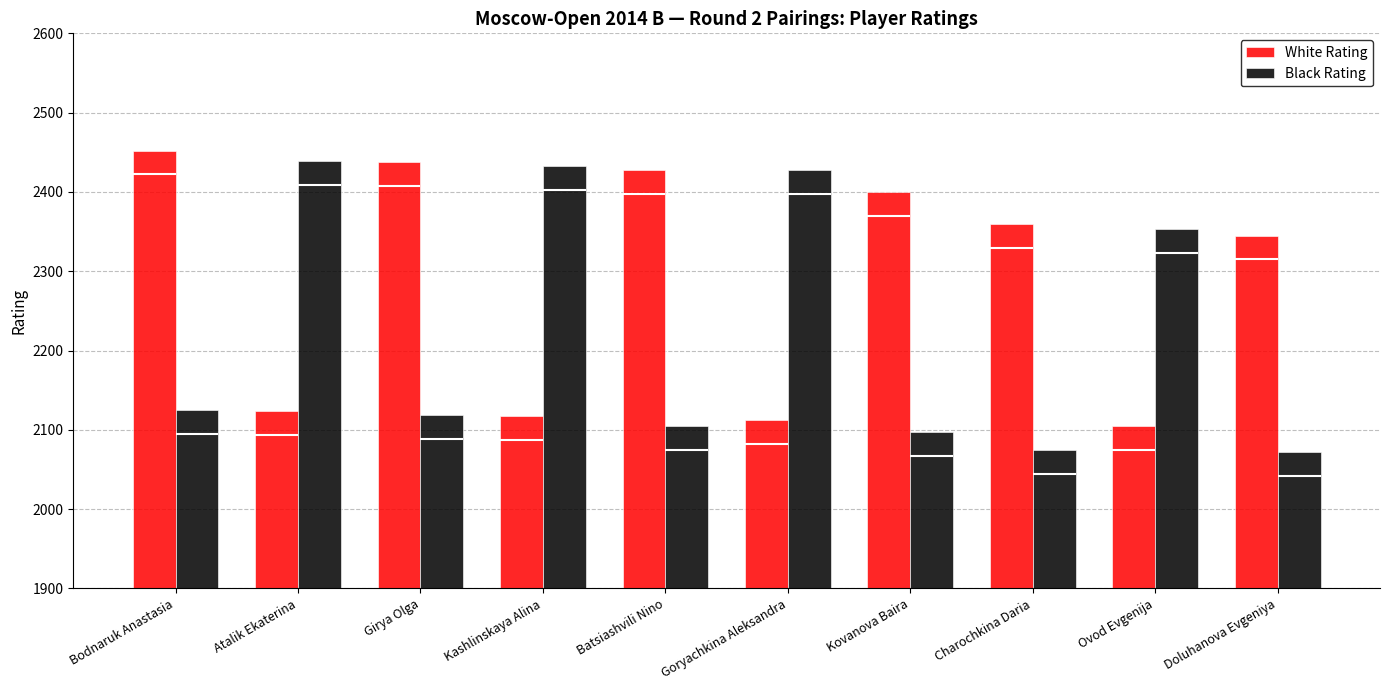

What is the approximate value of White Rating at Girya Olga, to the nearest 50?

2450